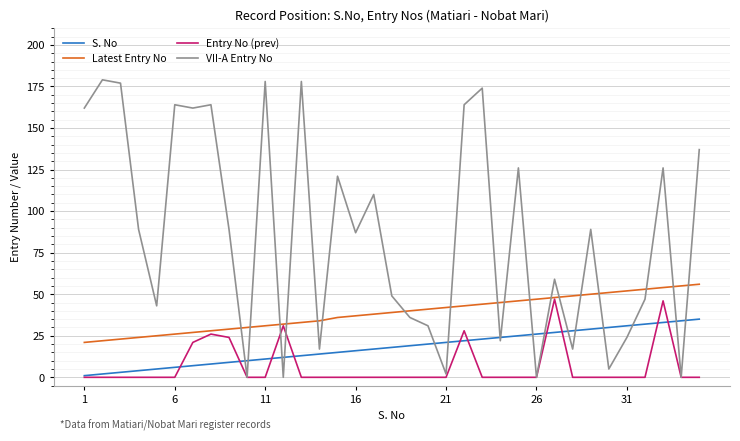

Does the chart have visible grid lines?

Yes